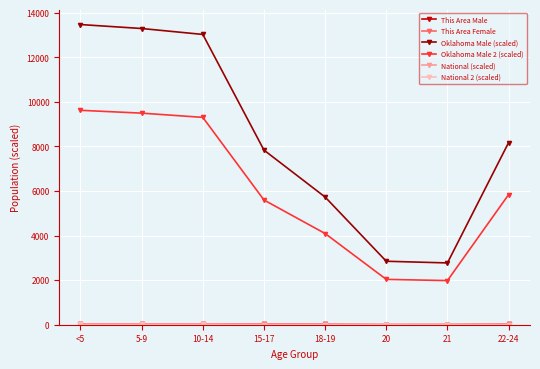

Between 10-14 and 22-24, which series saw the biggest shift?

Oklahoma Male (scaled)